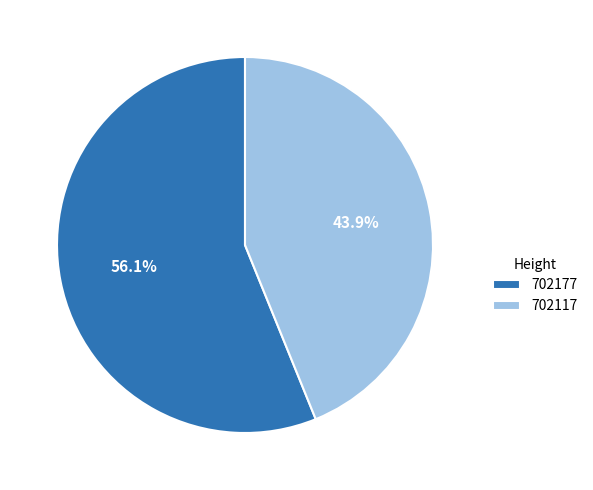

What portion of the pie excludes 702177?

43.9%